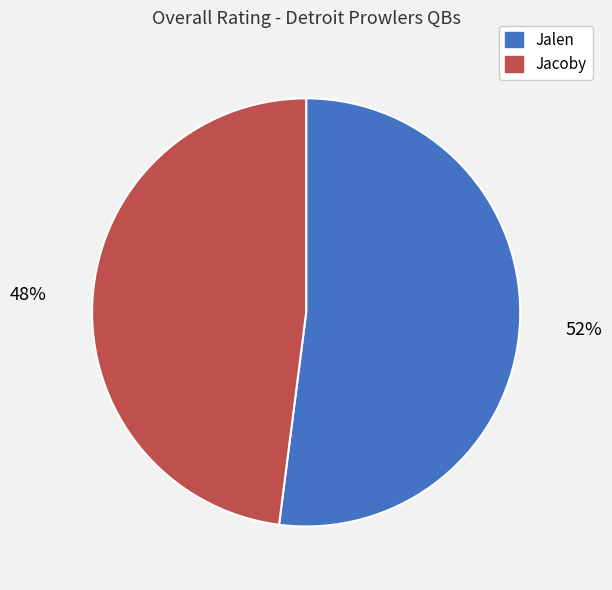

To the nearest percent, what is the difference between the largest and smallest slice percentages?

4%